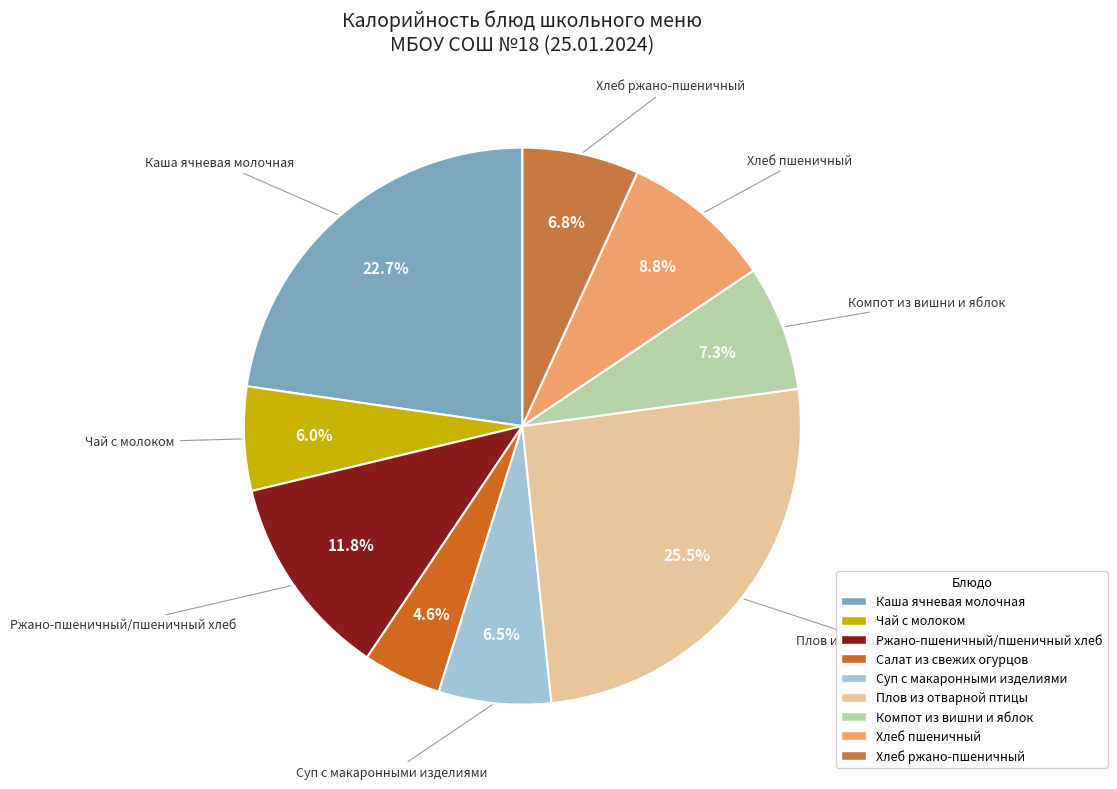

Rank the categories by value from lowest to highest.

Салат из свежих огурцов, Чай с молоком, Суп с макаронными изделиями, Хлеб ржано-пшеничный, Компот из вишни и яблок, Хлеб пшеничный, Ржано-пшеничный/пшеничный хлеб, Каша ячневая молочная, Плов из отварной птицы